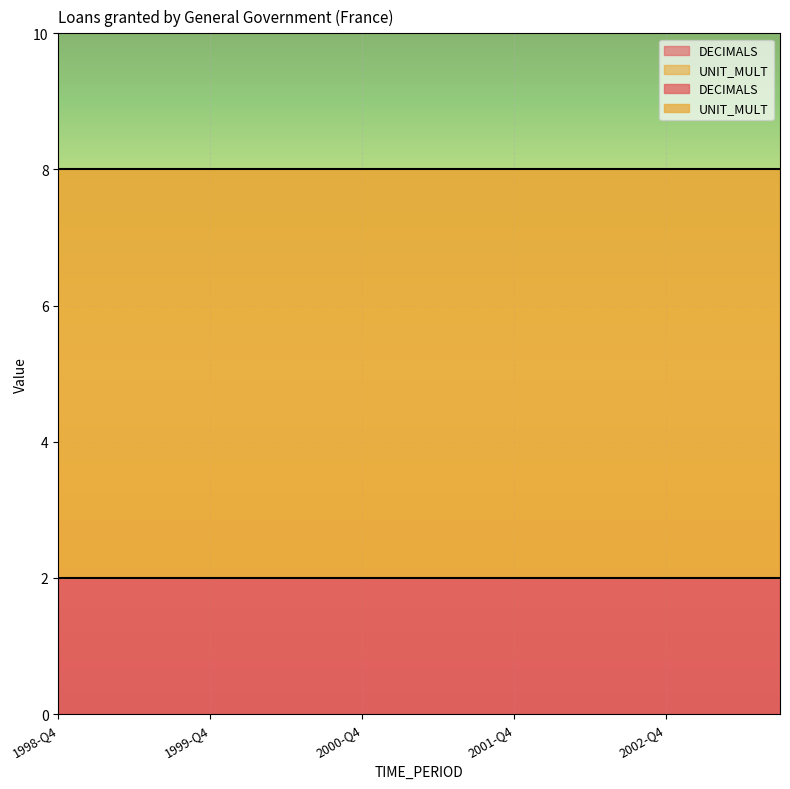

Reading left to right, list all the values displayed in this chart.

DECIMALS: 1998-Q4=2	1999-Q1=2	1999-Q2=2	1999-Q3=2	1999-Q4=2	2000-Q1=2	2000-Q2=2	2000-Q3=2	2000-Q4=2	2001-Q1=2	2001-Q2=2	2001-Q3=2	2001-Q4=2	2002-Q1=2	2002-Q2=2	2002-Q3=2	2002-Q4=2	2003-Q1=2	2003-Q2=2	2003-Q3=2
UNIT_MULT: 1998-Q4=6	1999-Q1=6	1999-Q2=6	1999-Q3=6	1999-Q4=6	2000-Q1=6	2000-Q2=6	2000-Q3=6	2000-Q4=6	2001-Q1=6	2001-Q2=6	2001-Q3=6	2001-Q4=6	2002-Q1=6	2002-Q2=6	2002-Q3=6	2002-Q4=6	2003-Q1=6	2003-Q2=6	2003-Q3=6